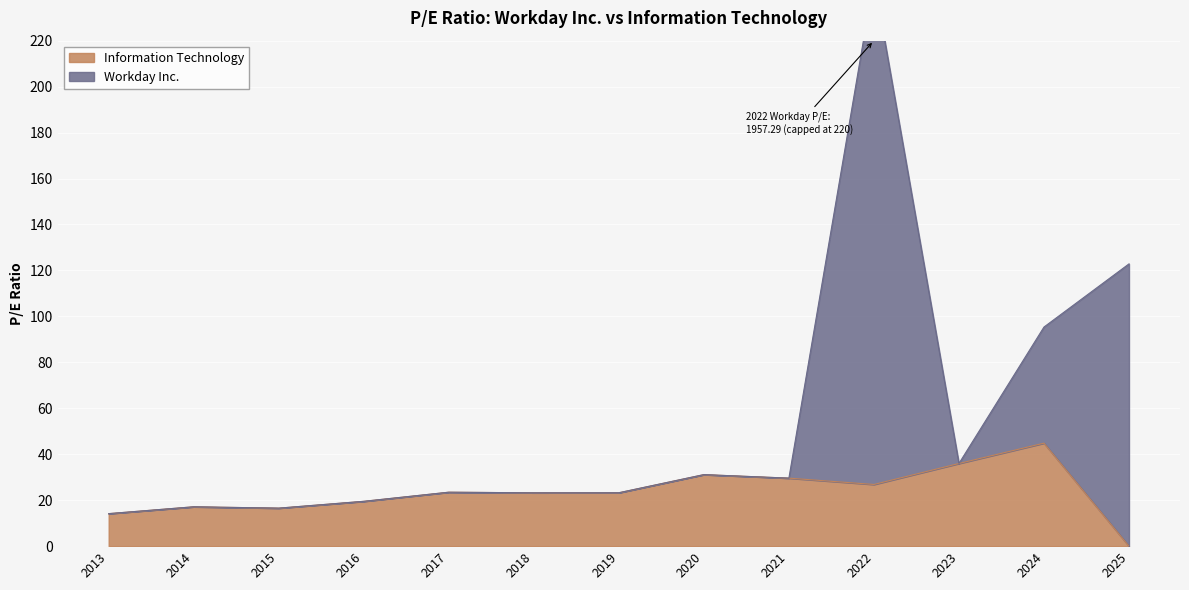

What is the difference between the maximum and second lowest values?

30.7